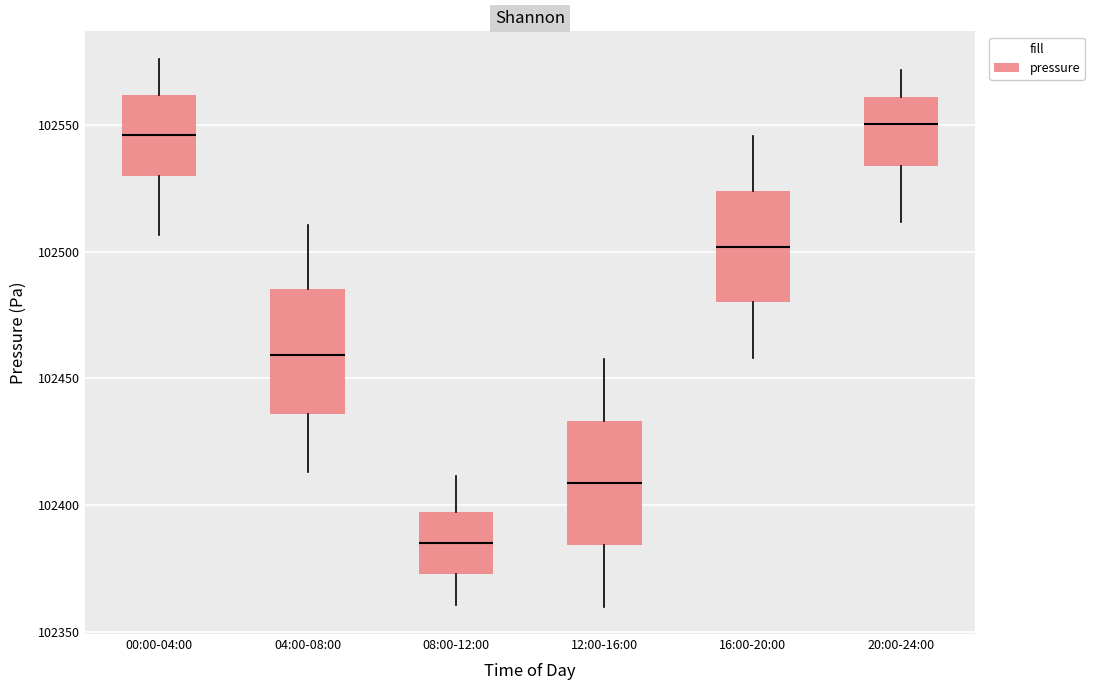

Reading left to right, transcribe this box plot: for each box, give where its median line is, the range the box spans, and where its two whiskers end, as read against the y-axis. The values are not printed on the chart, so give them approximately, as read against the axis.

00:00-04:00: median 102545, box 102530 to 102560, whiskers 102505 to 102575
04:00-08:00: median 102460, box 102435 to 102485, whiskers 102415 to 102510
08:00-12:00: median 102385, box 102375 to 102395, whiskers 102360 to 102410
12:00-16:00: median 102410, box 102385 to 102435, whiskers 102360 to 102460
16:00-20:00: median 102500, box 102480 to 102525, whiskers 102460 to 102545
20:00-24:00: median 102550, box 102535 to 102560, whiskers 102510 to 102570